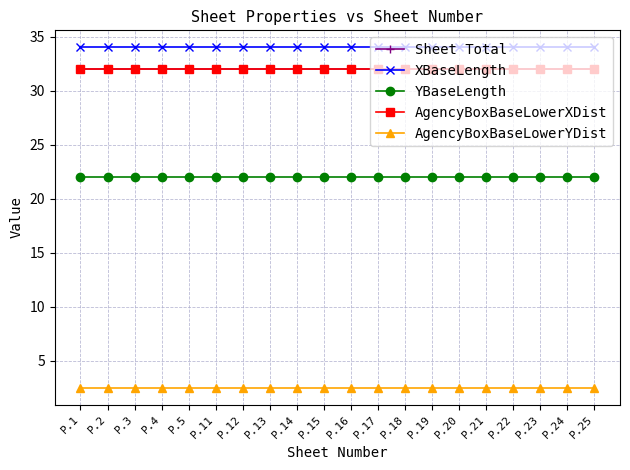

What is the maximum value shown in the chart?

34.0